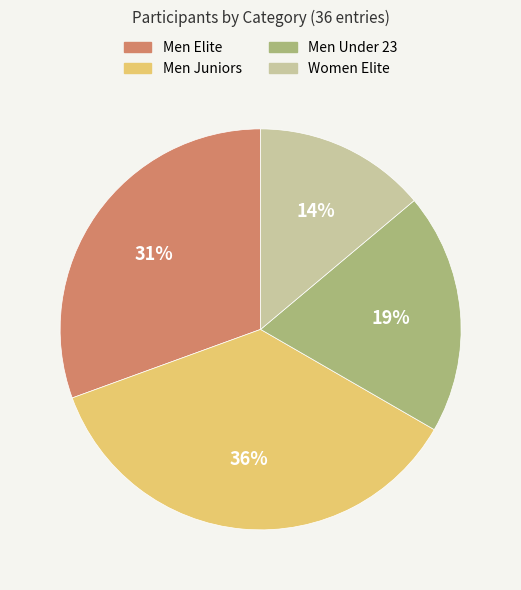

To the nearest percent, what is the difference between the largest and smallest slice percentages?

22%